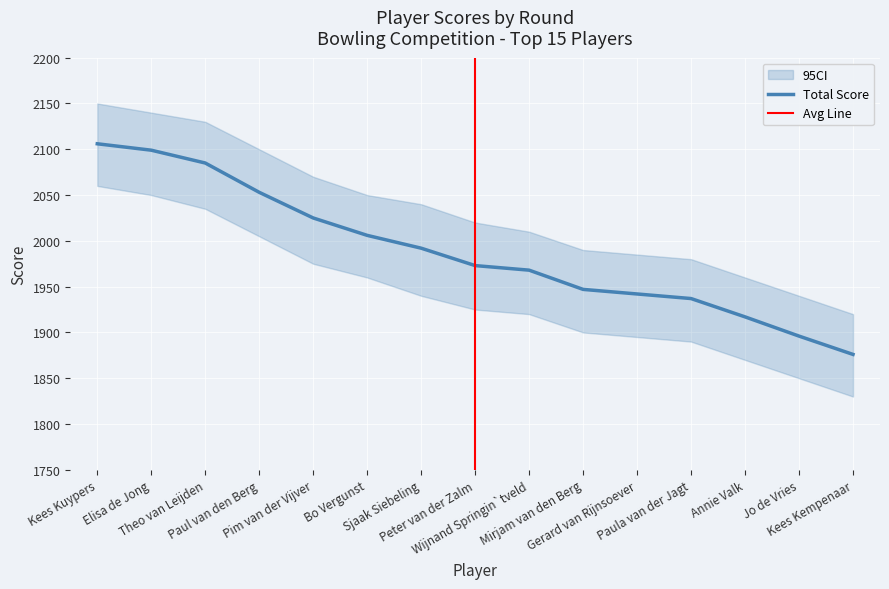

What is the maximum value for Total Score?

2106